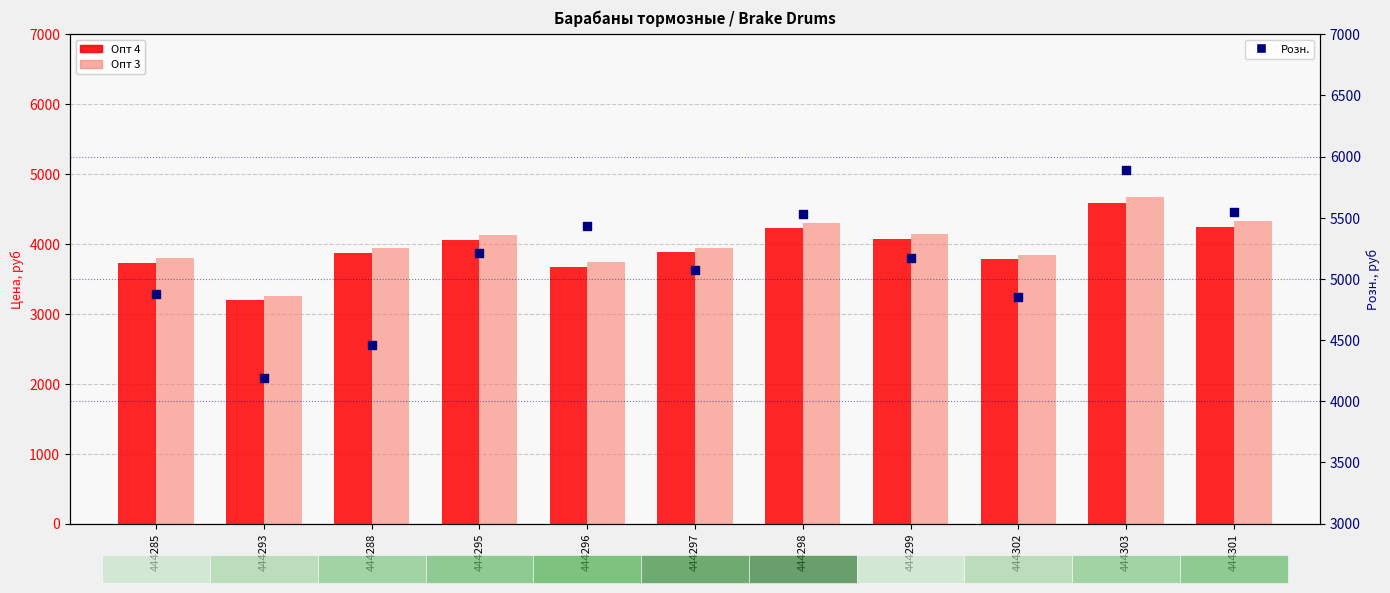

At how many categories does at least one series exceed 5853?

1